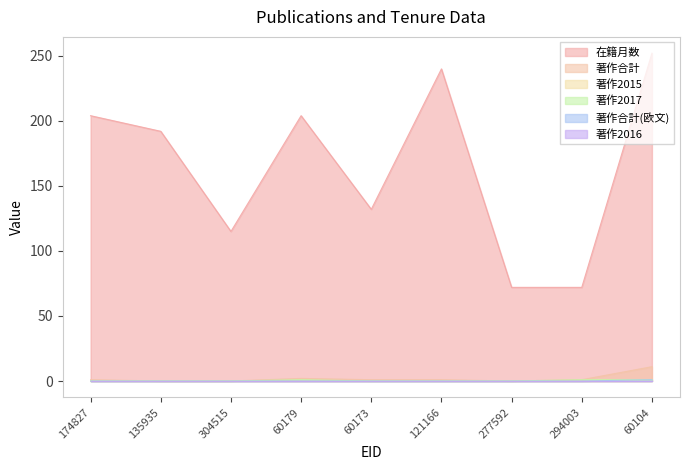

Is it true that 著作合計 equals 1 at 174827?

True